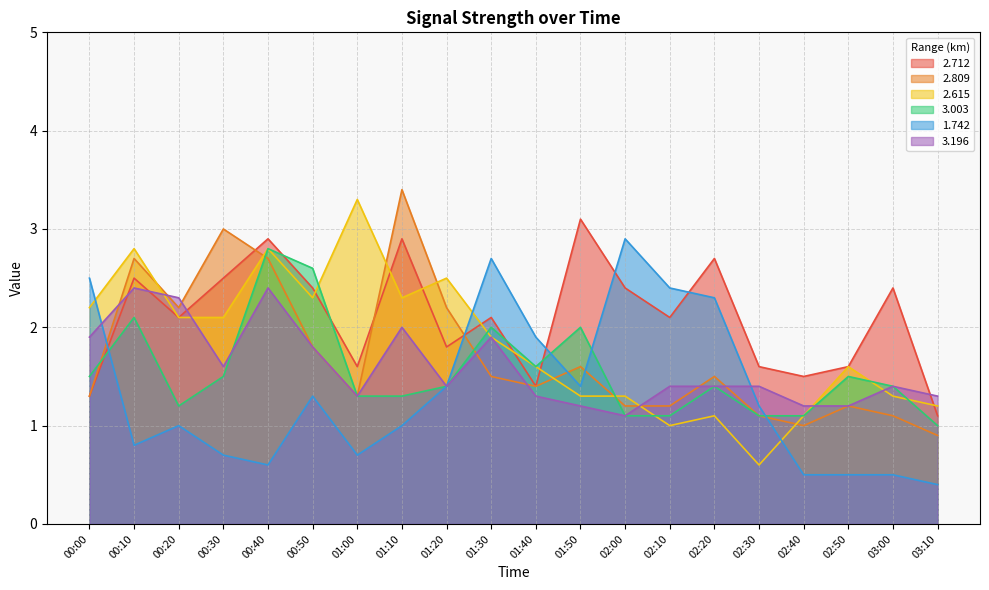

Rank the series at 00:50 from highest to lowest value.

3.003, 2.712, 2.615, 2.809, 3.196, 1.742